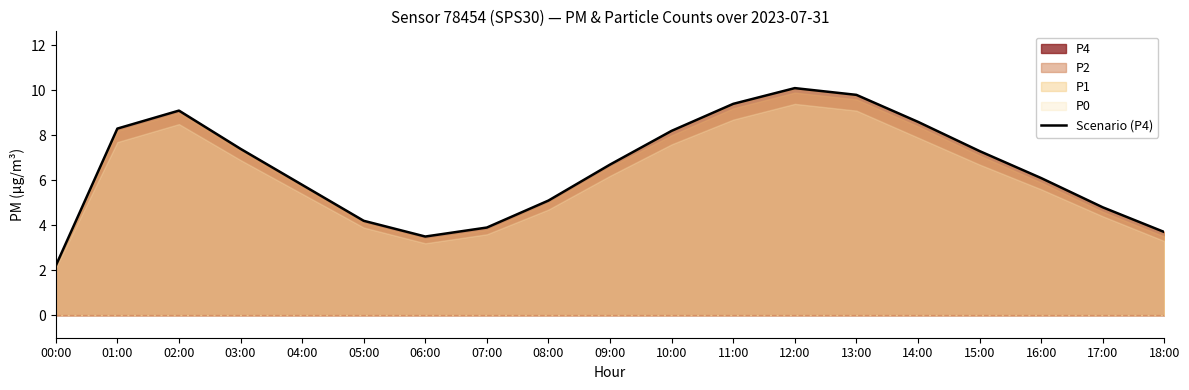

Rank the categories by value from lowest to highest.

00:00, 06:00, 18:00, 07:00, 05:00, 17:00, 08:00, 04:00, 16:00, 09:00, 15:00, 03:00, 10:00, 01:00, 14:00, 02:00, 11:00, 13:00, 12:00